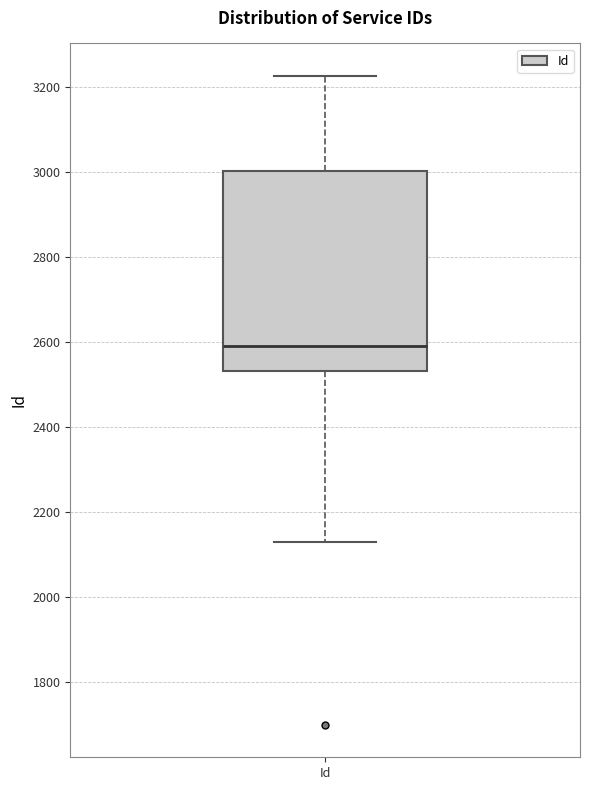

Read this box plot against the y-axis: the position of the median line, the range covered by the box, and the ends of both whiskers. The values are not printed on the chart, so give them approximately, as read against the axis.

median 2600, box 2540 to 3000, whiskers 2120 to 3220